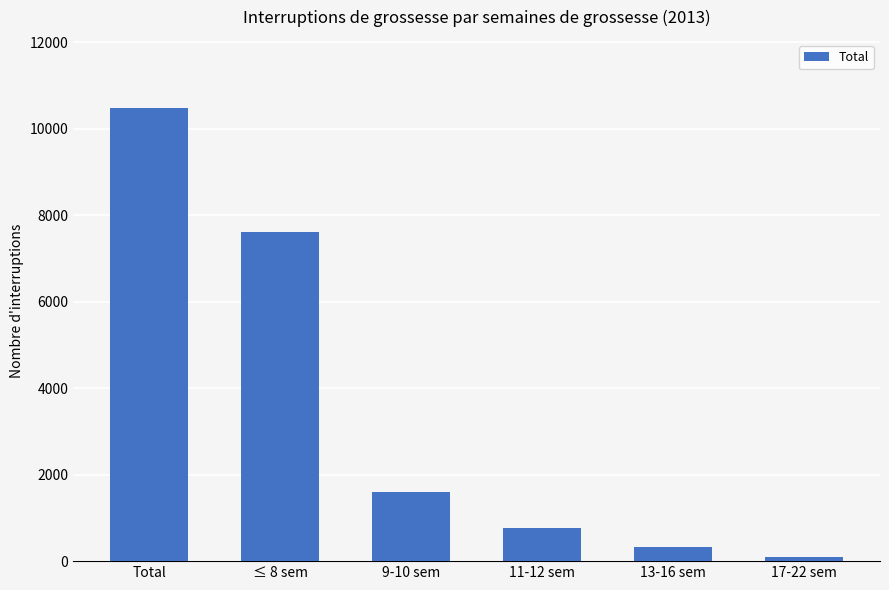

The value at 11-12 sem is 761. True or false?

True